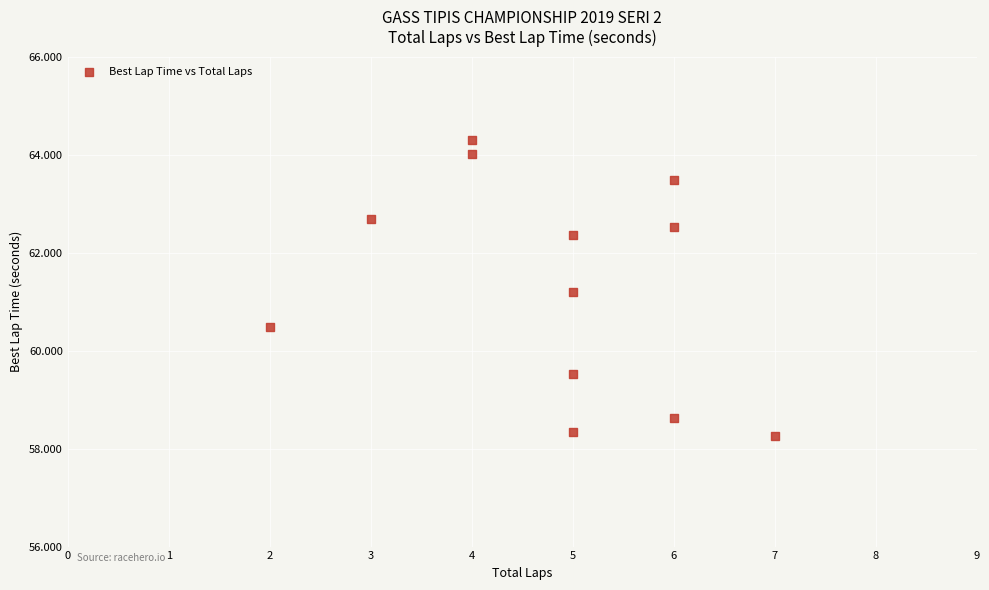

What is the average X value?

4.8